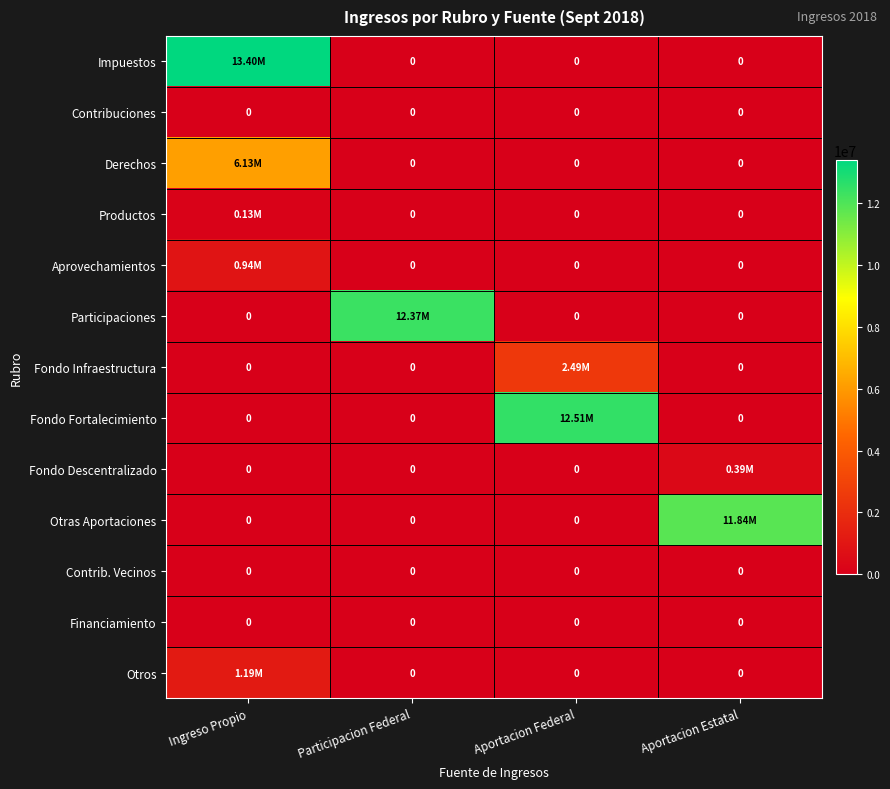

At which label does Otros reach its minimum?

Participacion Federal